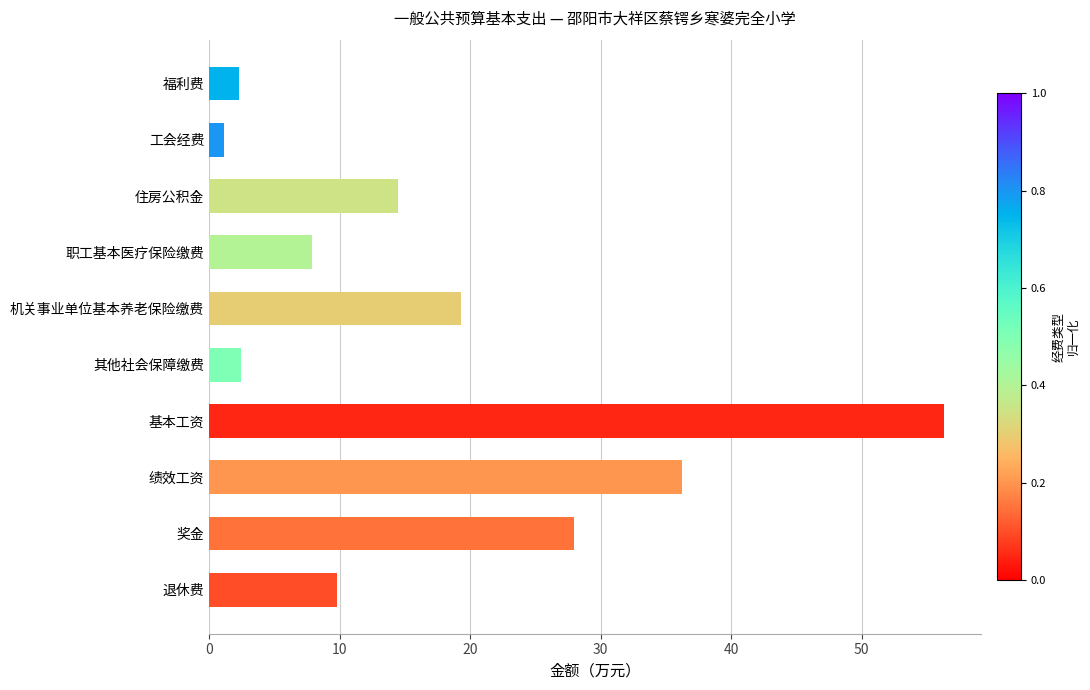

The chart shows a value of 7.9 at 职工基本医疗保险缴费. True or false?

True